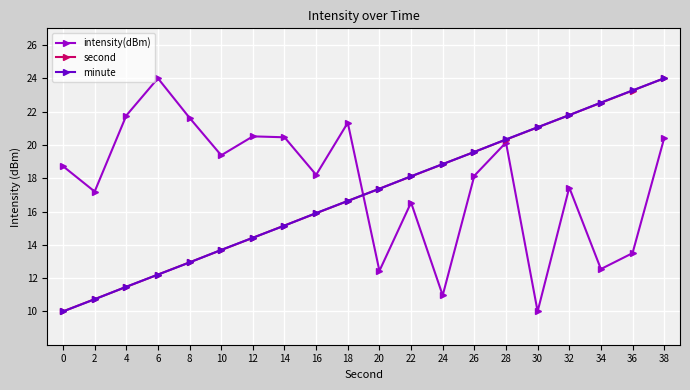

What is the value of the minute point at the 14th from the left?

19.6